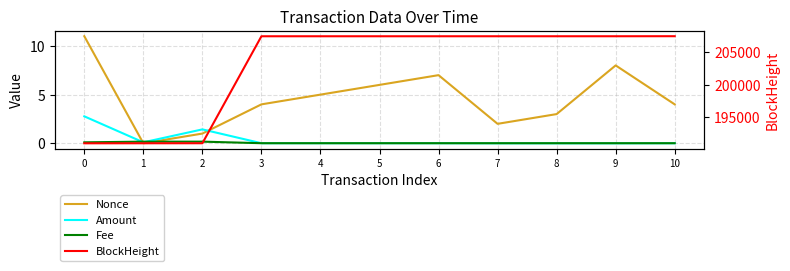

True or false: BlockHeight and Amount cross at least once.

False